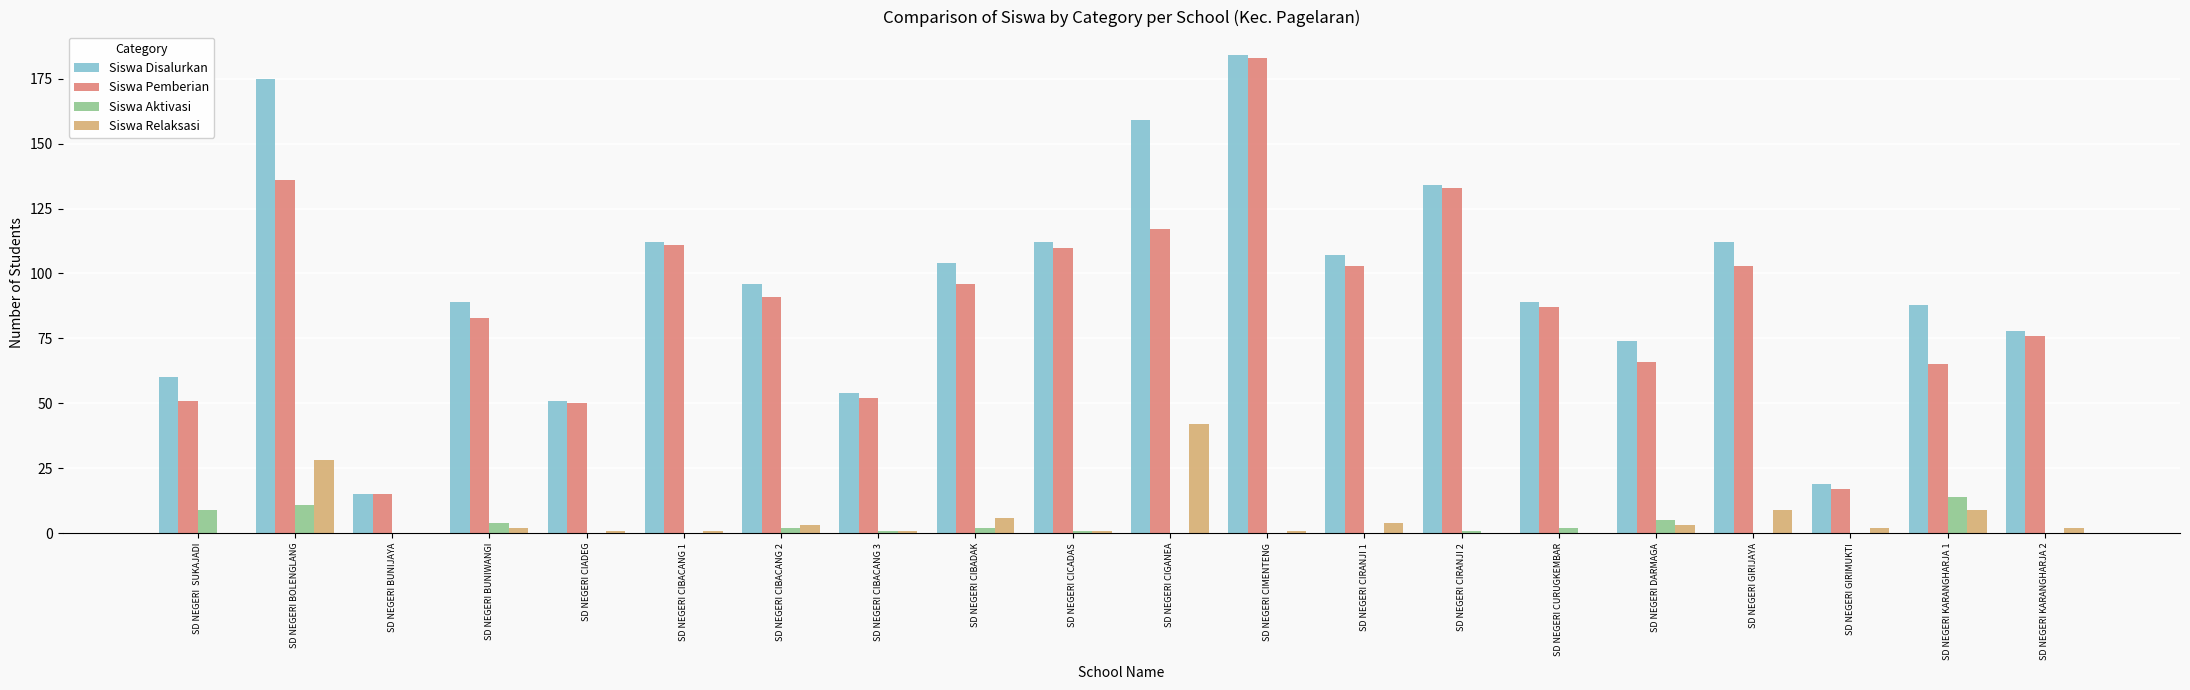

At which category is the sum across all series the highest?

SD NEGERI CIMENTENG